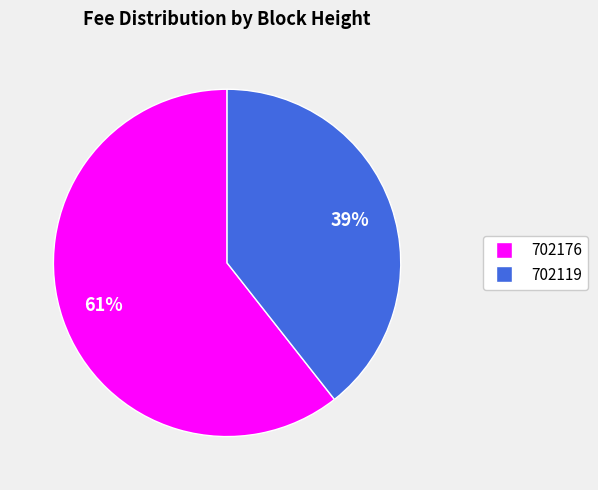

To the nearest percent, what is the combined percentage of 702119 and 702176?

100%